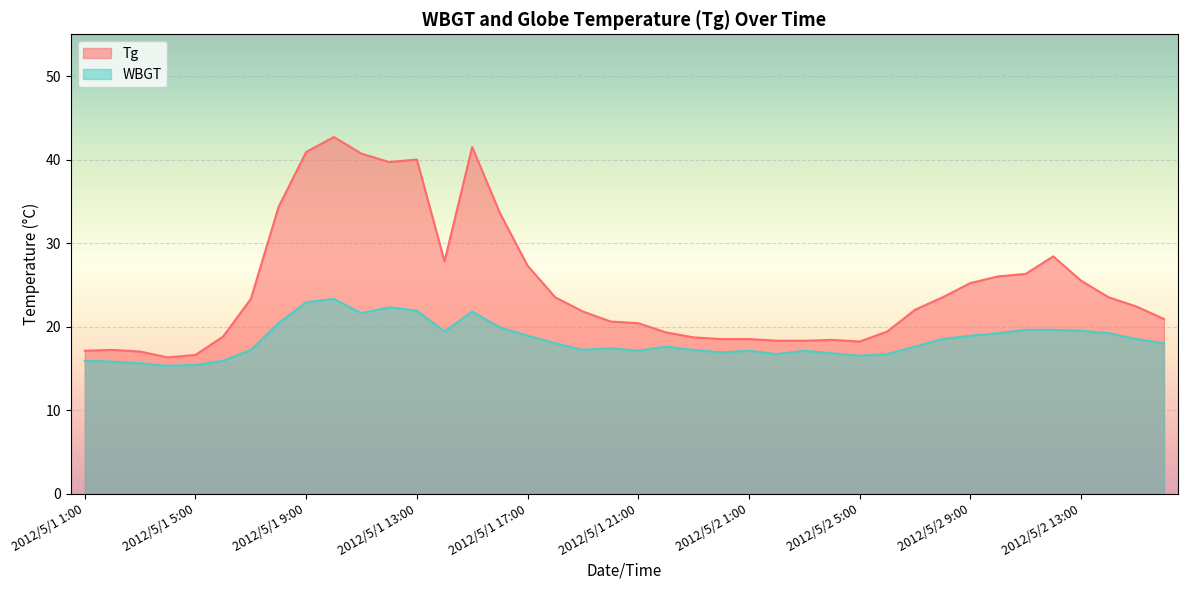

Reading left to right, extract all data points from this chart.

Tg: 2012/5/1 1:00=17.1	2012/5/1 2:00=17.2	2012/5/1 3:00=17.0	2012/5/1 4:00=16.3	2012/5/1 5:00=16.6	2012/5/1 6:00=18.8	2012/5/1 7:00=23.3	2012/5/1 8:00=34.3	2012/5/1 9:00=40.9	2012/5/1 10:00=42.7	2012/5/1 11:00=40.7	2012/5/1 12:00=39.7	2012/5/1 13:00=40.0	2012/5/1 14:00=27.8	2012/5/1 15:00=41.5	2012/5/1 16:00=33.6	2012/5/1 17:00=27.3	2012/5/1 18:00=23.5	2012/5/1 19:00=21.8	2012/5/1 20:00=20.6	2012/5/1 21:00=20.4	2012/5/1 22:00=19.3	2012/5/1 23:00=18.7	2012/5/1 24:00=18.5	2012/5/2 1:00=18.5	2012/5/2 2:00=18.3	2012/5/2 3:00=18.3	2012/5/2 4:00=18.4	2012/5/2 5:00=18.2	2012/5/2 6:00=19.4	2012/5/2 7:00=22.0	2012/5/2 8:00=23.5	2012/5/2 9:00=25.2	2012/5/2 10:00=26.0	2012/5/2 11:00=26.3	2012/5/2 12:00=28.4	2012/5/2 13:00=25.5	2012/5/2 14:00=23.5	2012/5/2 15:00=22.4	2012/5/2 16:00=20.9
WBGT: 2012/5/1 1:00=15.9	2012/5/1 2:00=15.8	2012/5/1 3:00=15.6	2012/5/1 4:00=15.3	2012/5/1 5:00=15.4	2012/5/1 6:00=15.9	2012/5/1 7:00=17.2	2012/5/1 8:00=20.4	2012/5/1 9:00=22.9	2012/5/1 10:00=23.3	2012/5/1 11:00=21.6	2012/5/1 12:00=22.3	2012/5/1 13:00=21.9	2012/5/1 14:00=19.4	2012/5/1 15:00=21.8	2012/5/1 16:00=19.9	2012/5/1 17:00=18.9	2012/5/1 18:00=18.0	2012/5/1 19:00=17.2	2012/5/1 20:00=17.4	2012/5/1 21:00=17.1	2012/5/1 22:00=17.6	2012/5/1 23:00=17.2	2012/5/1 24:00=16.9	2012/5/2 1:00=17.1	2012/5/2 2:00=16.7	2012/5/2 3:00=17.1	2012/5/2 4:00=16.8	2012/5/2 5:00=16.5	2012/5/2 6:00=16.7	2012/5/2 7:00=17.6	2012/5/2 8:00=18.5	2012/5/2 9:00=18.9	2012/5/2 10:00=19.2	2012/5/2 11:00=19.6	2012/5/2 12:00=19.6	2012/5/2 13:00=19.5	2012/5/2 14:00=19.2	2012/5/2 15:00=18.5	2012/5/2 16:00=18.0